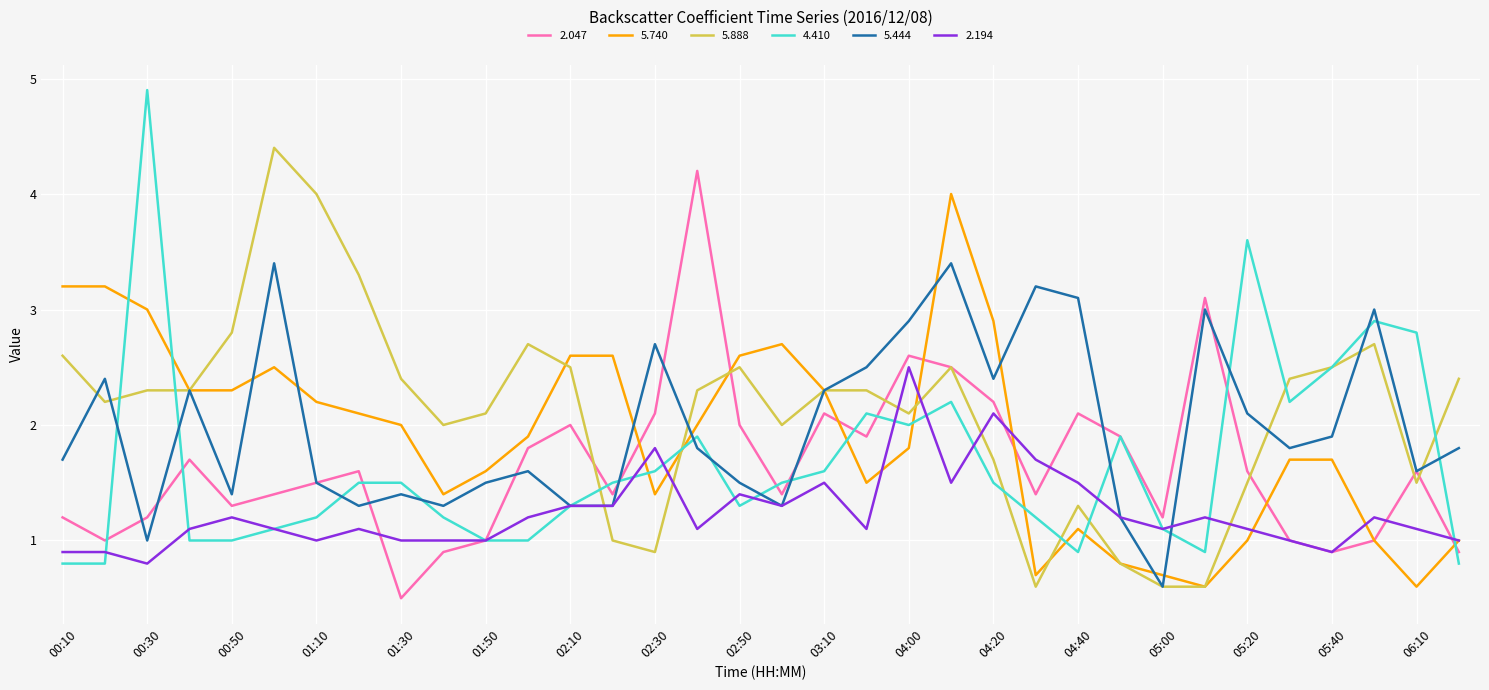

True or false: 2.047 has more than 1 points higher than both neighbors.

True